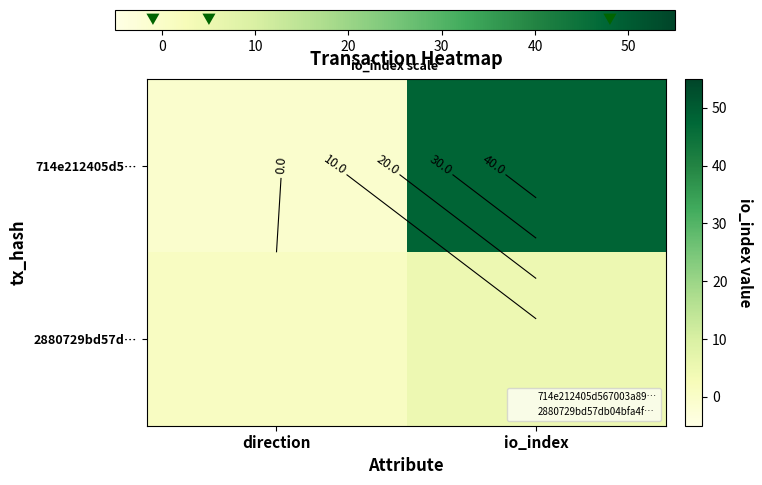

The 2880729bd57d… series shows 2 at io_index. True or false?

False